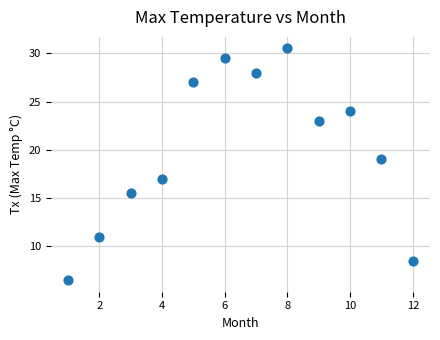

What is the average Y value?

20.0